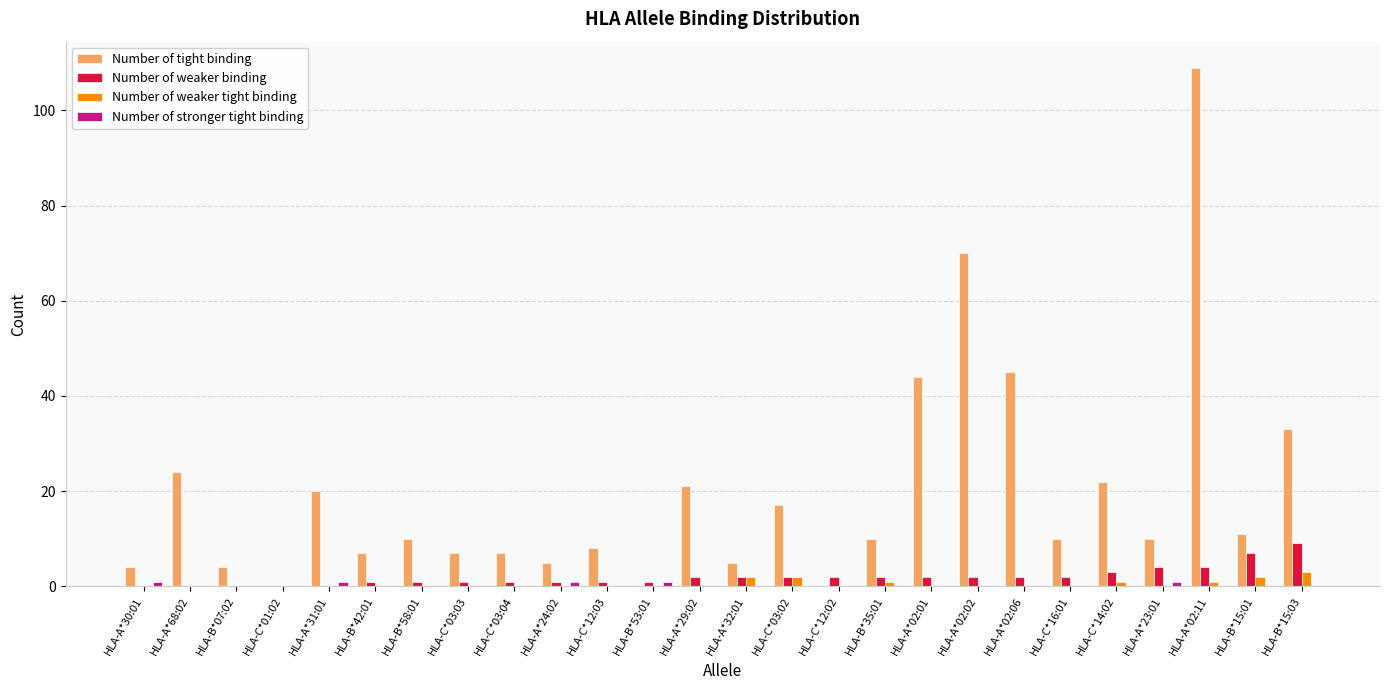

What is the spread (max minus min) of values at HLA-C*12:03?

8